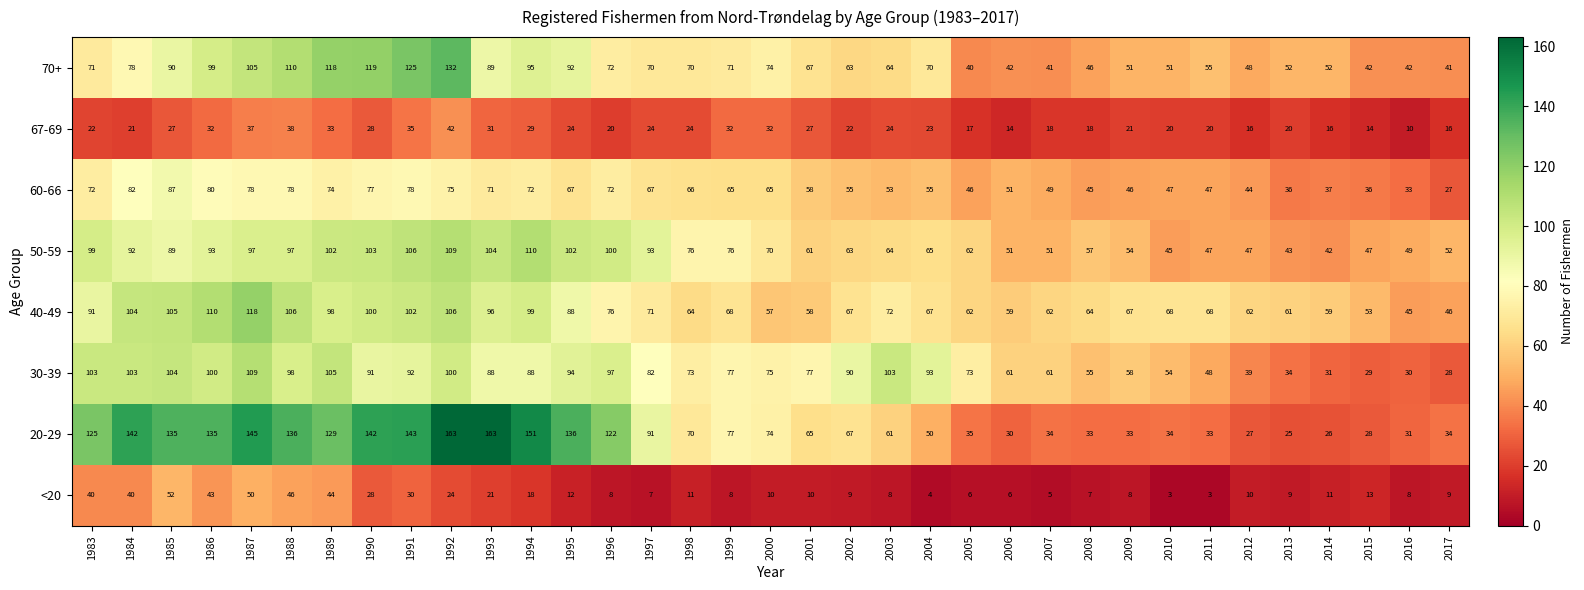

Rank the series at 1995 from highest to lowest value.

20-29, 50-59, 30-39, 70+, 40-49, 60-66, 67-69, <20